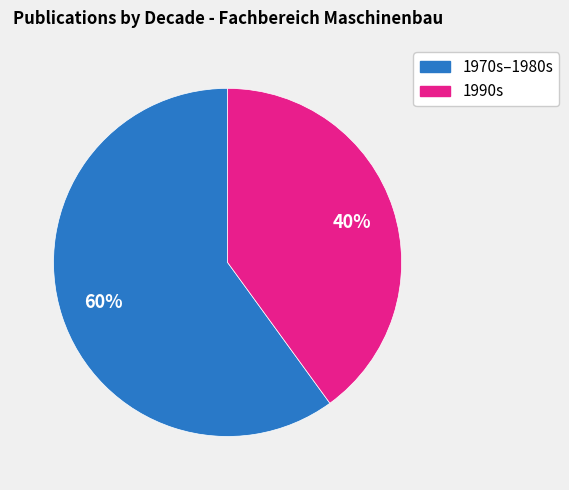

To the nearest percent, what is the average slice percentage?

50%